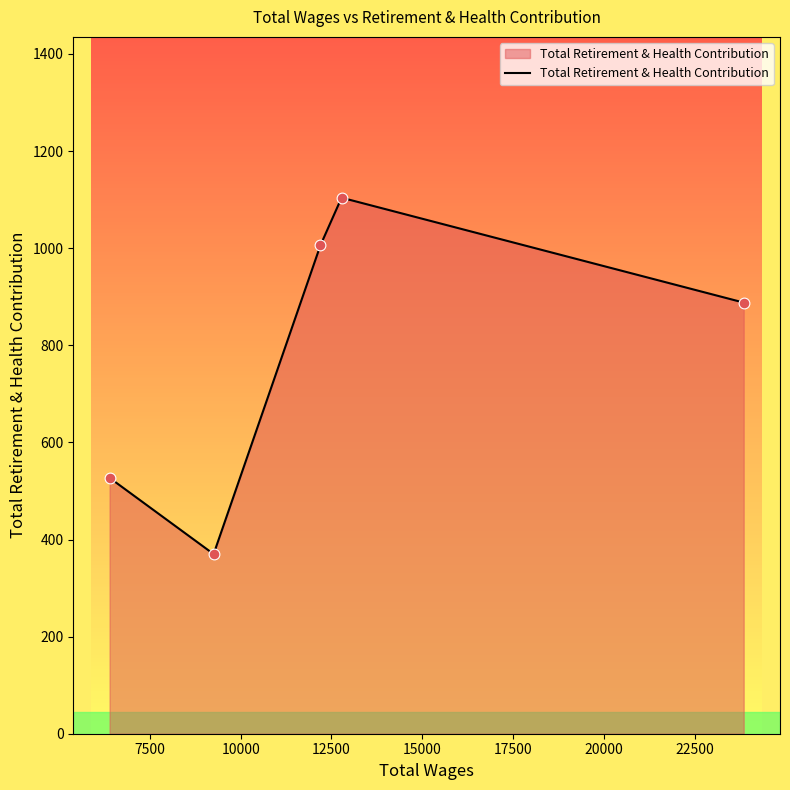

What is the minimum value shown in the chart?

370